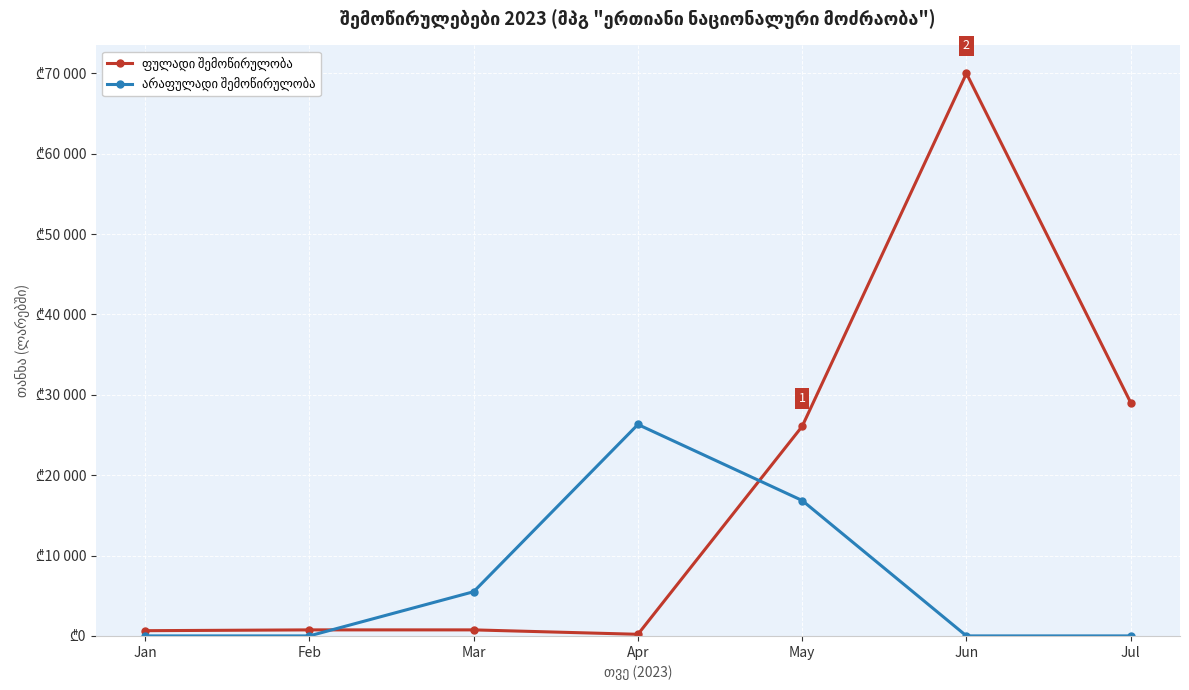

What is the average value of the არაფულადი შემოწირულობა series?

6951